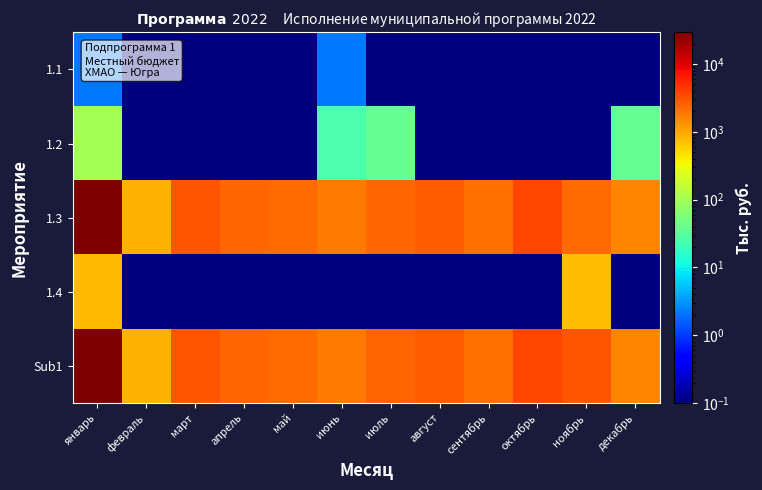

Which label corresponds to the largest value in the chart?

январь